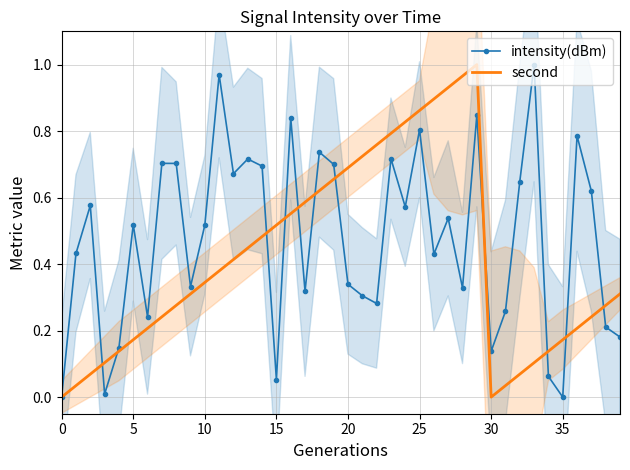

In intensity(dBm), how many points are higher than both neighbors (excluding endpoints)?

13